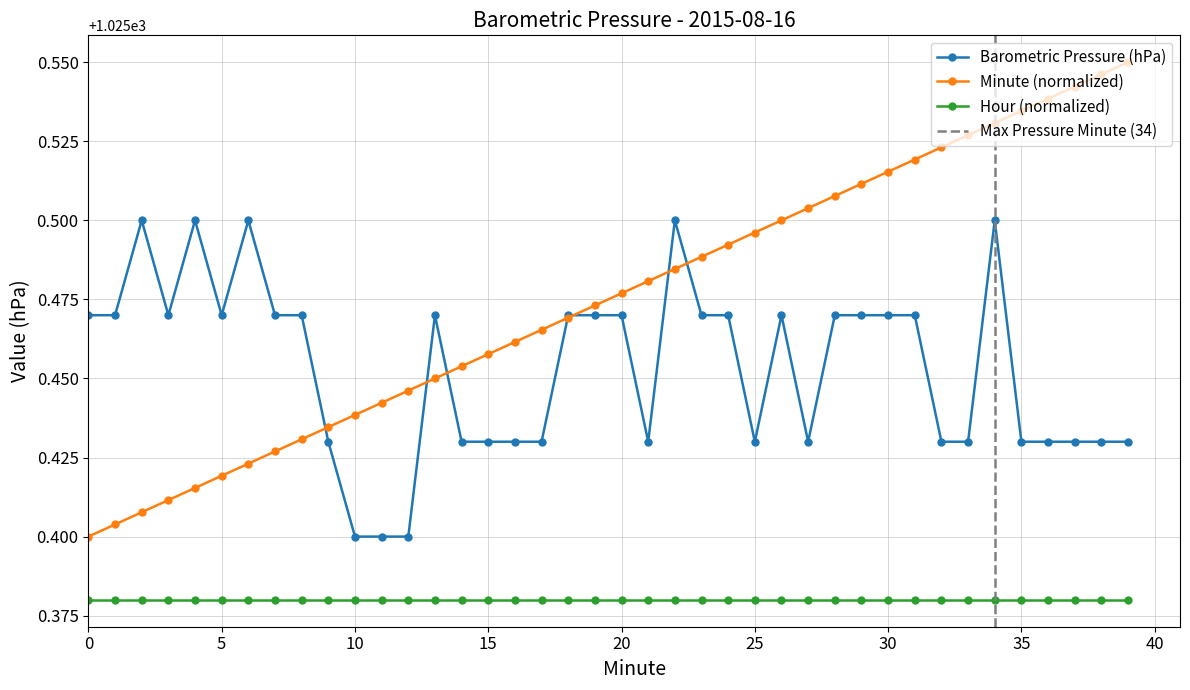

True or false: Hour (normalized) and Minute (normalized) intersect in this chart.

False